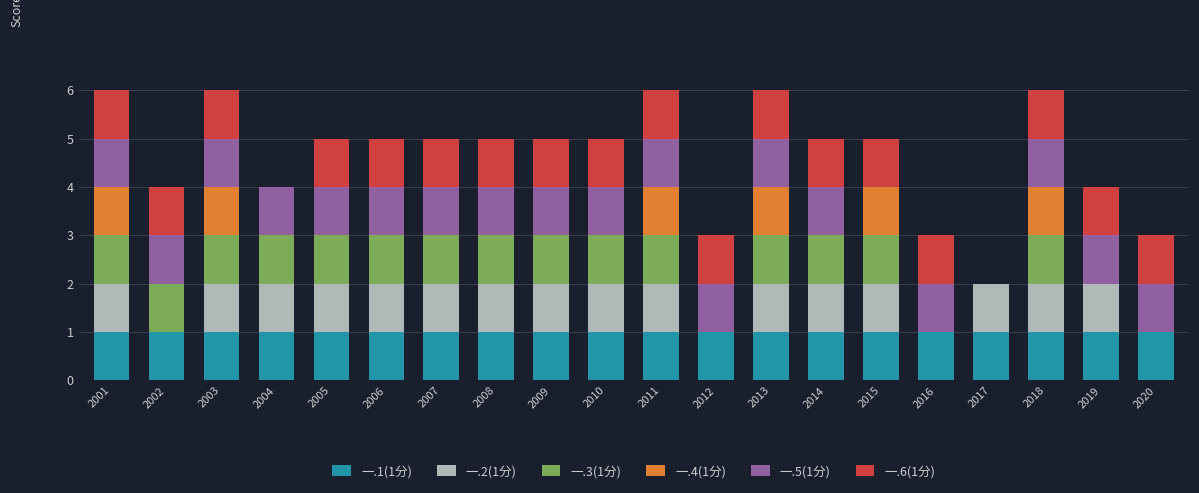

What is the total value across all series at 2011?

6